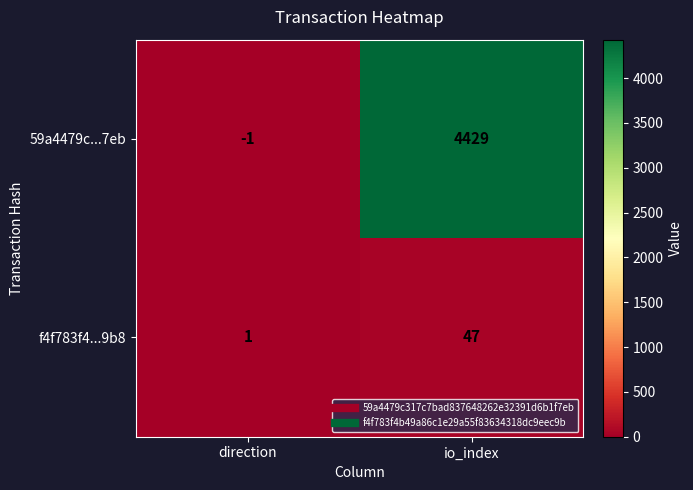

Which series changed the most between direction and io_index?

59a4479c...7eb